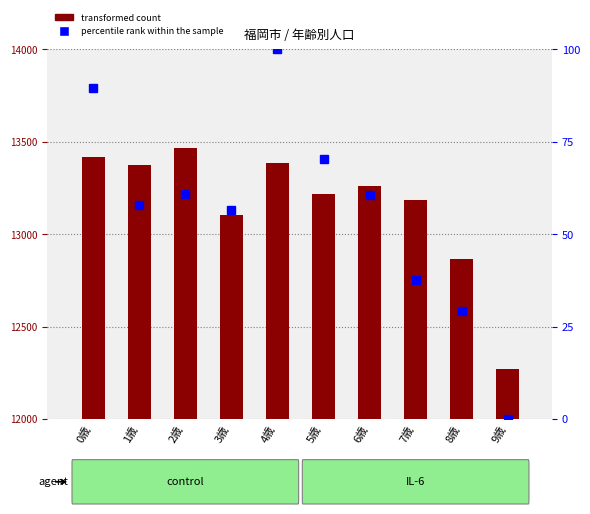

Reading left to right, list all the values displayed in this chart.

総数(総数): 13417.0	13375.0	13469.0	13106.0	13386.0	13218.0	13259.0	13184.0	12864.0	12269.0
percentile rank within the sample: 89.7	57.8	61.0	56.5	100.0	70.4	60.5	37.7	29.1	0.0